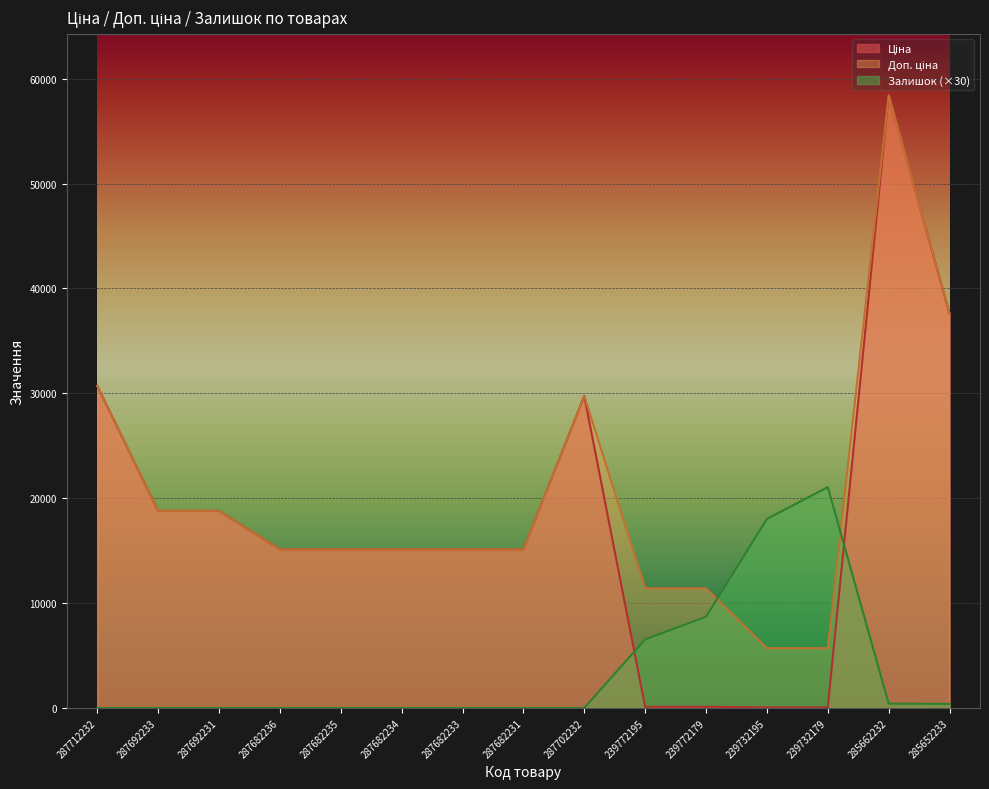

Which series has the largest range (max minus min)?

Ціна